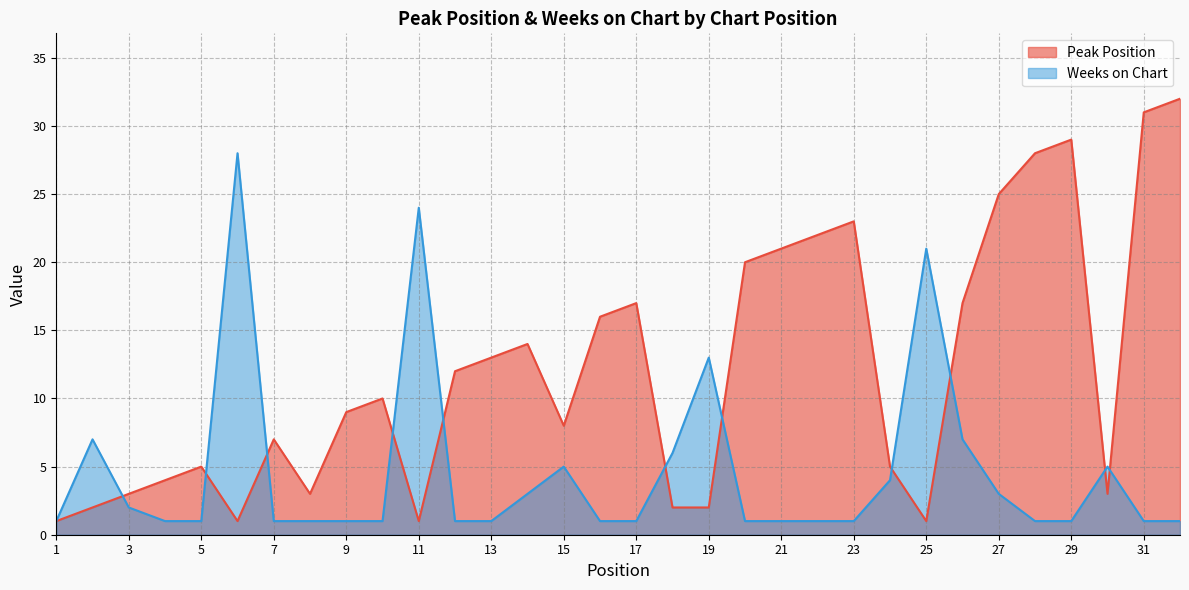

What is the value of the Weeks on Chart point at the 13th from the left?

1